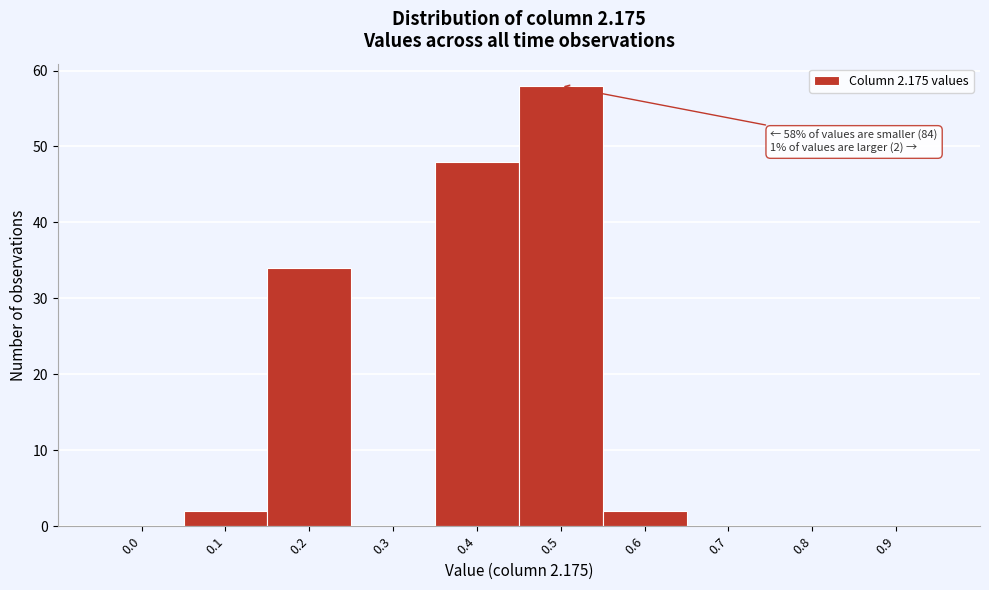

Reading left to right, what are all the values shown in this chart?

0.0=0	0.1=2	0.2=34	0.3=0	0.4=48	0.5=58	0.6=2	0.7=0	0.8=0	0.9=0